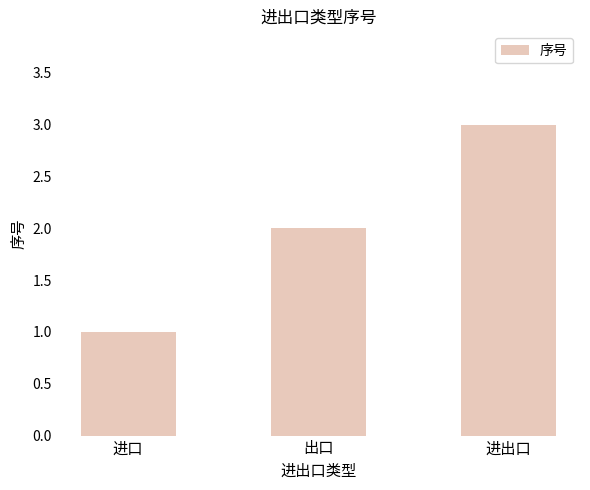

What is the difference between the maximum and minimum values?

2